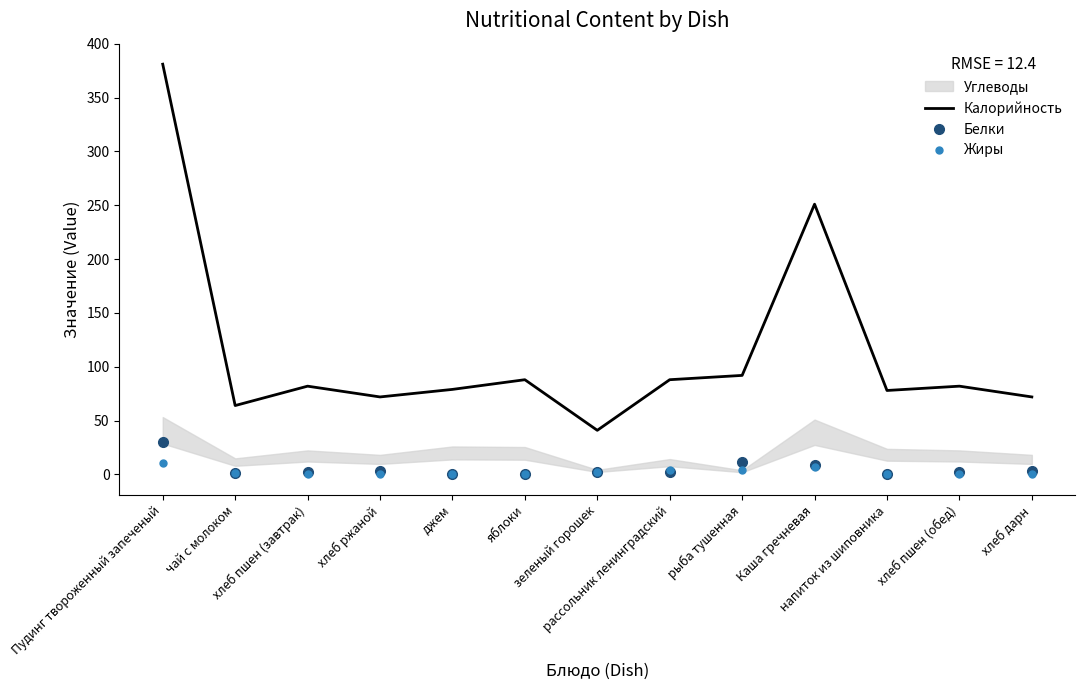

What is the sum of all Белки values?

69.7